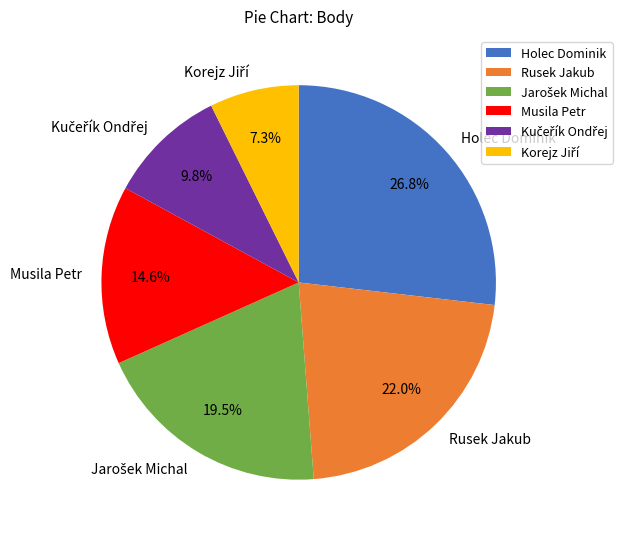

How many segments does this pie chart have?

6